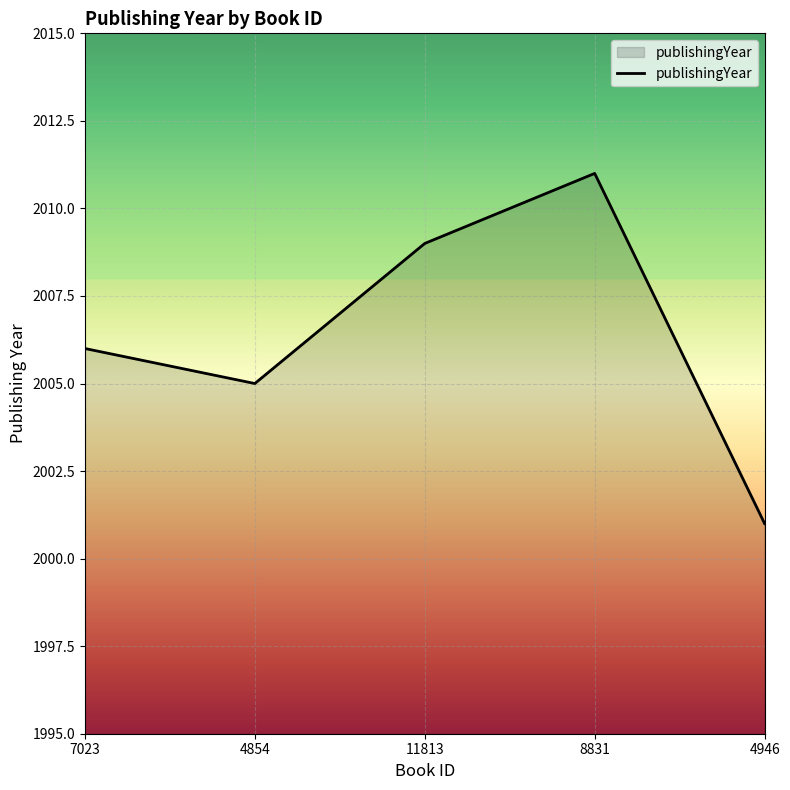

How many values are between 2005 and 2009?

3